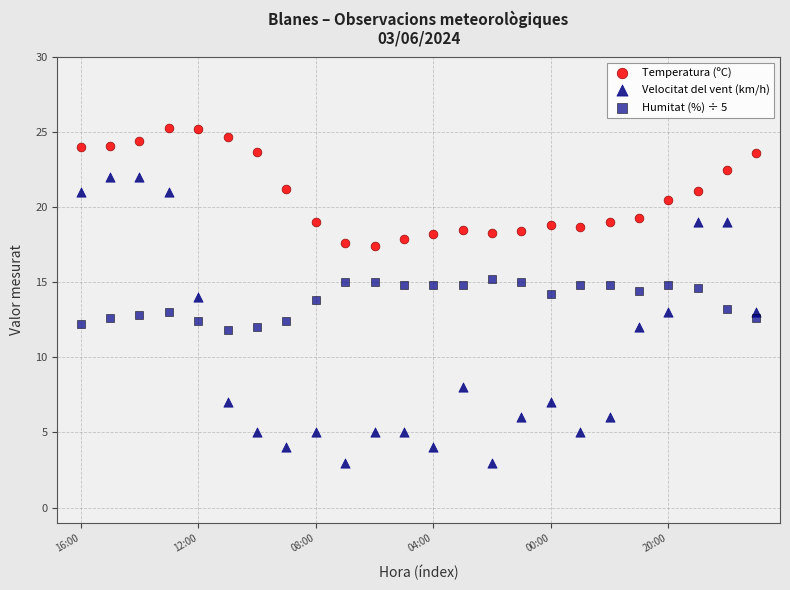

Which series has the widest spread of Y values?

Velocitat del vent (km/h)